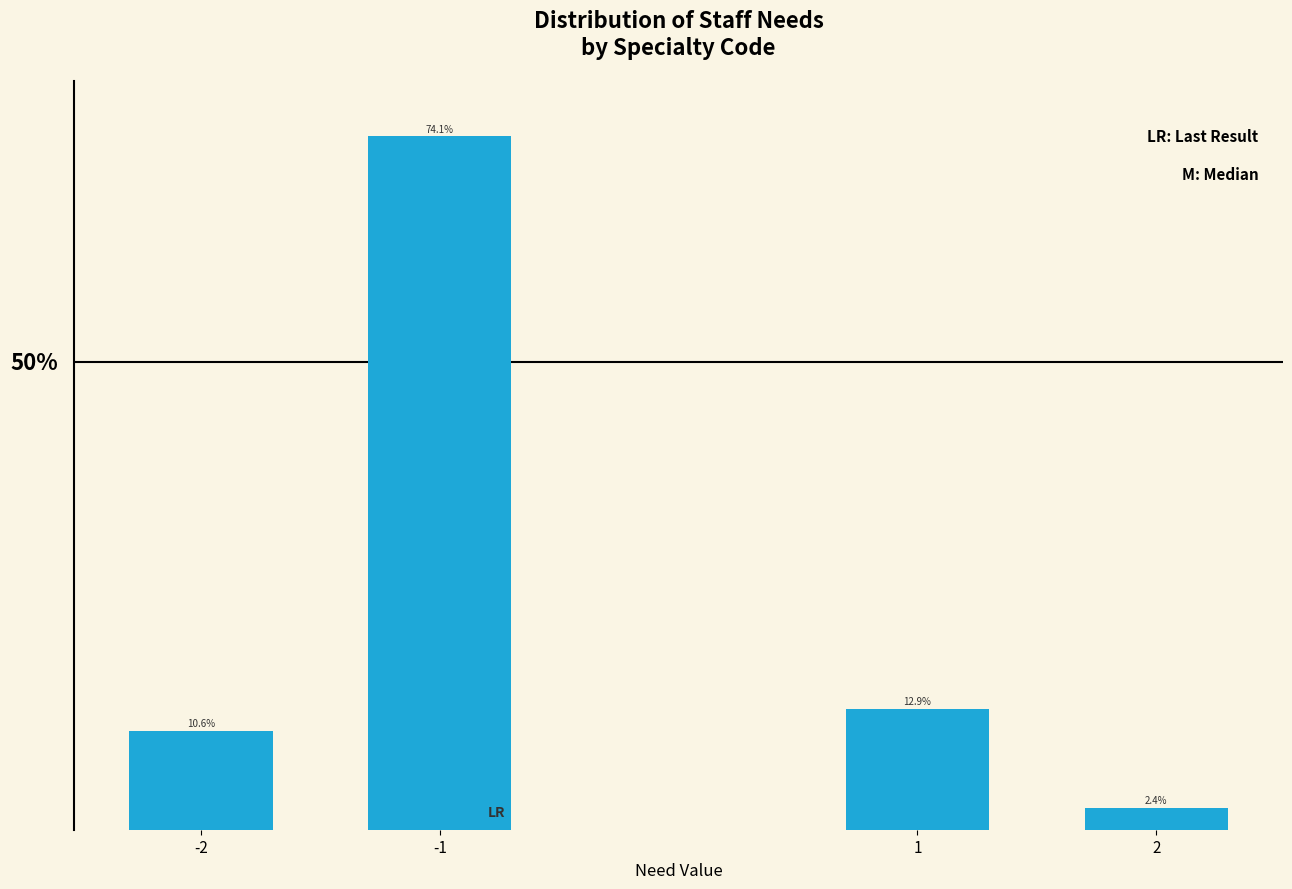

Rank the categories by value from highest to lowest.

-1, 1, -2, 2